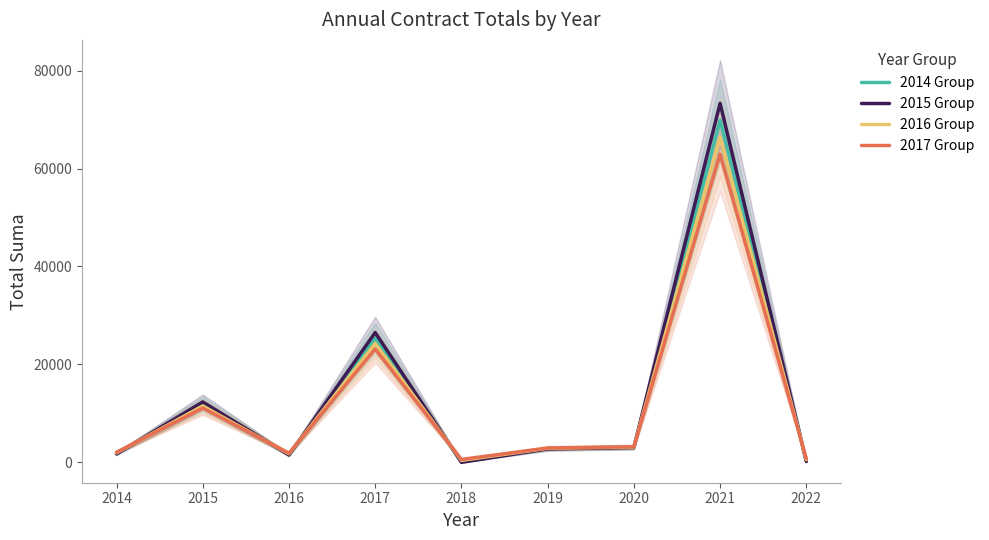

True or false: 2015 Group has more than 2 points higher than both neighbors.

True